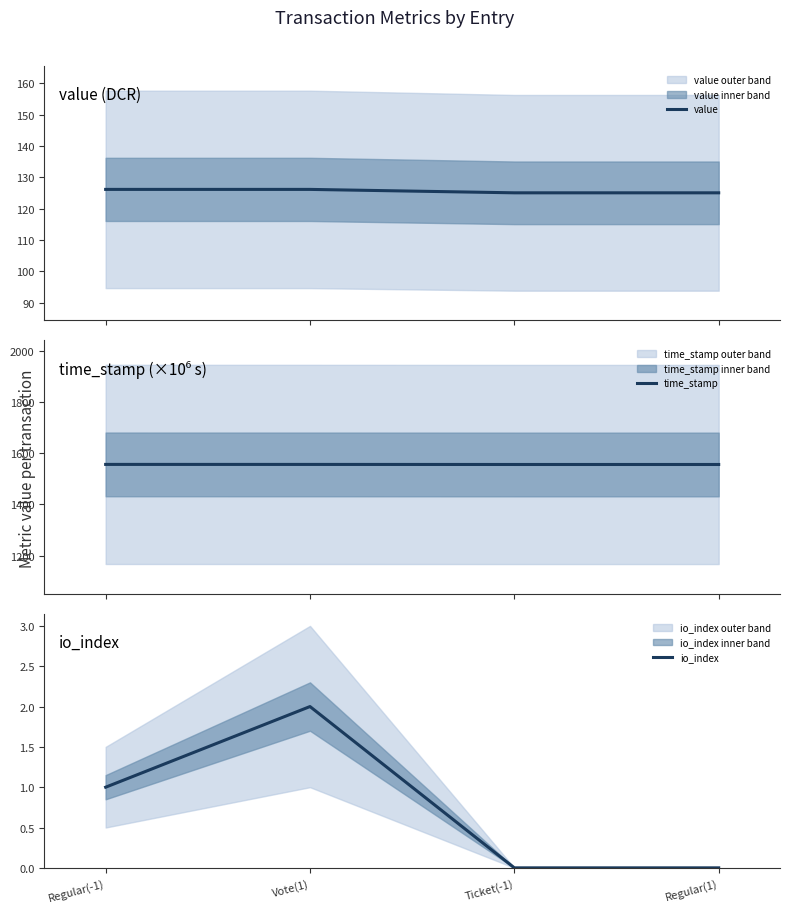

Which has a higher value, Regular(1) or Ticket(-1)?

Regular(1)